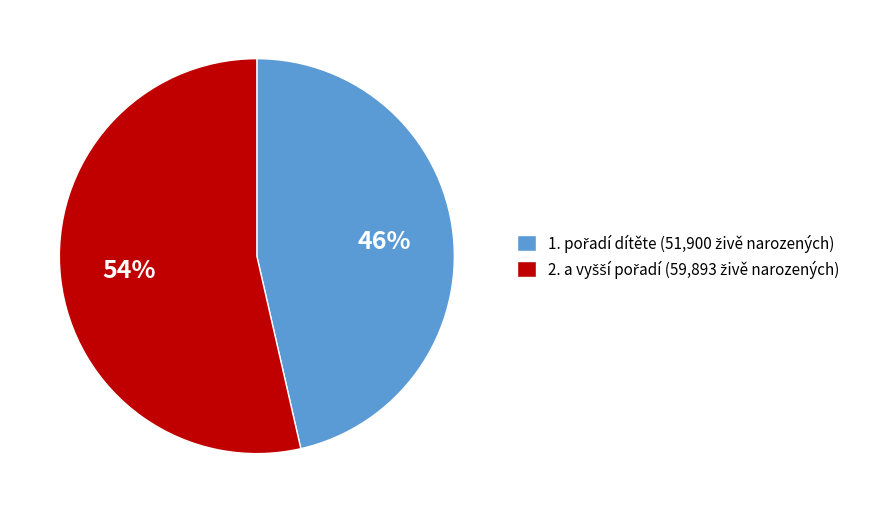

Is there a majority slice in this chart?

Yes